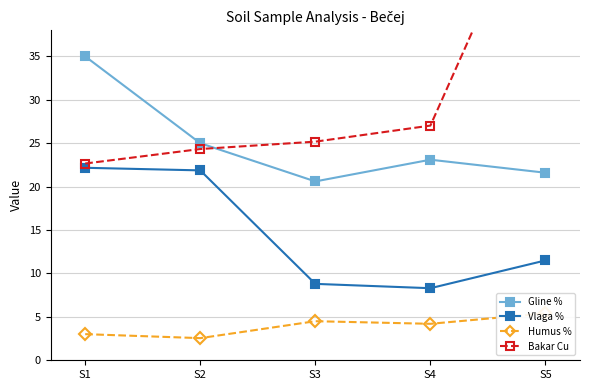

Reading right to left, what are all the values shown in this chart?

Sadržaj gline (čestice<2µm) %: S5=21.6	S4=23.1	S3=20.6	S2=25.0	S1=35.0
Sadržaj vlage %: S5=11.5	S4=8.3	S3=8.8	S2=21.9	S1=22.2
Humus (%): S5=5.4	S4=4.2	S3=4.5	S2=2.5	S1=3.0
Bakar Cu (mg/kg): S5=56.7	S4=27.0	S3=25.2	S2=24.3	S1=22.7